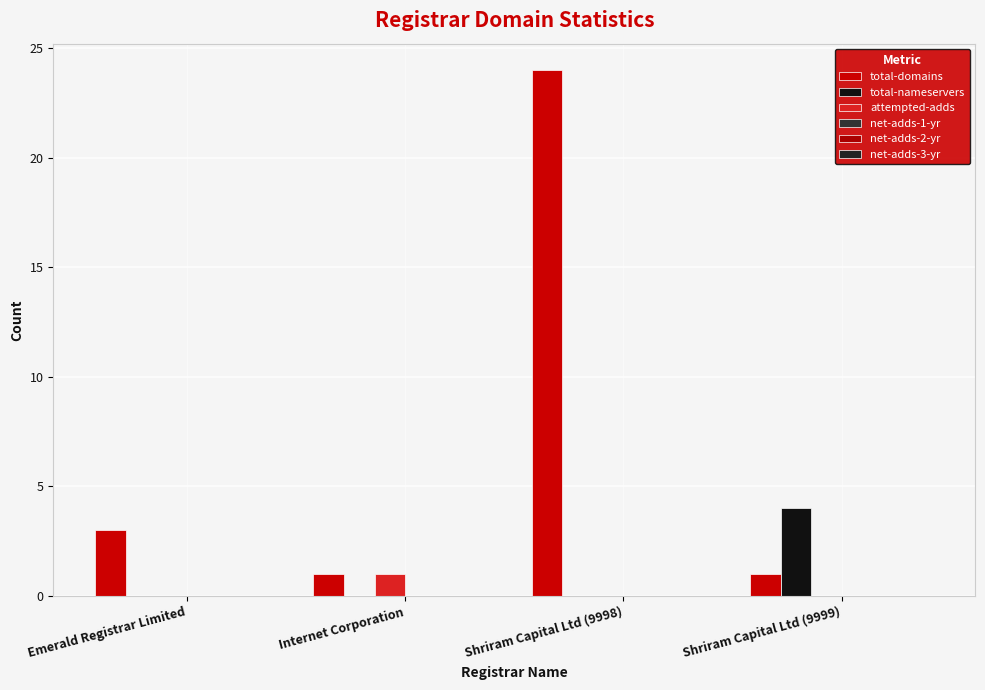

What is the label of the 1st bar from the right?

Shriram Capital Ltd (9999)